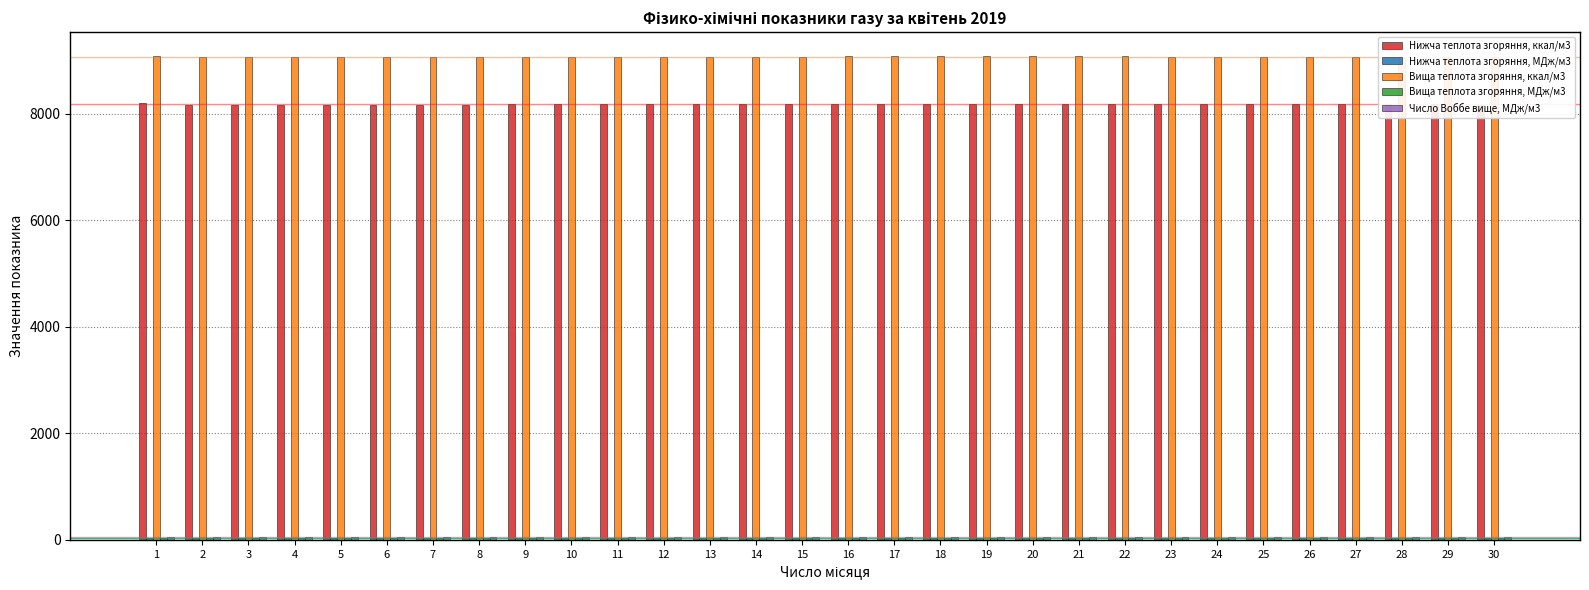

What is the value of the Нижча теплота згоряння, МДж/м3 bar at the 15th from the left?

34.2